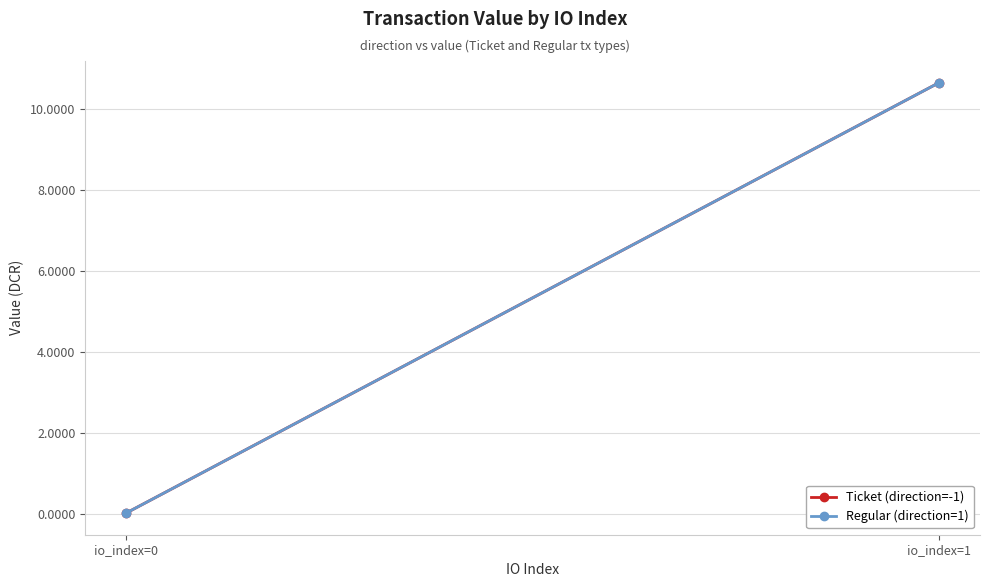

Read the Ticket (direction=-1) value at io_index=1.

10.6